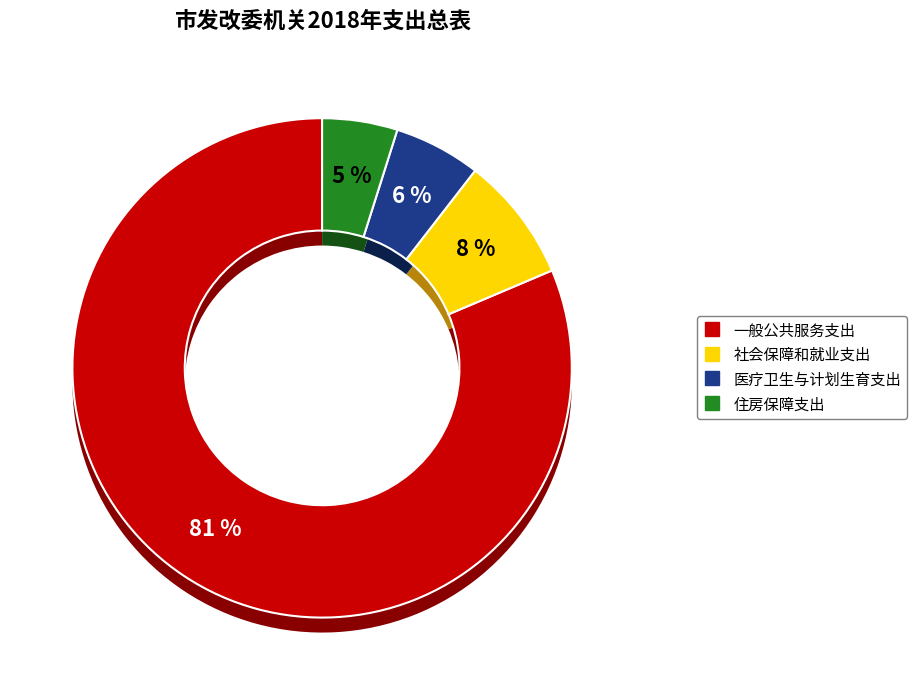

To the nearest percent, what percentage of the pie is 一般公共服务支出?

81%